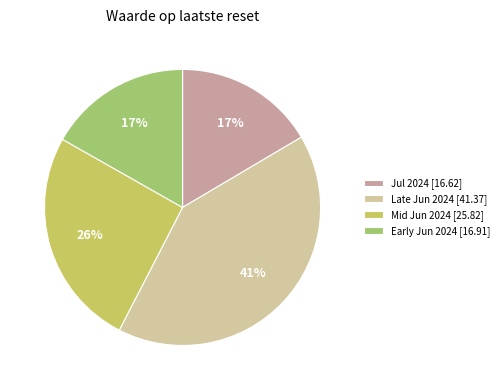

How many slices are in this pie chart?

4